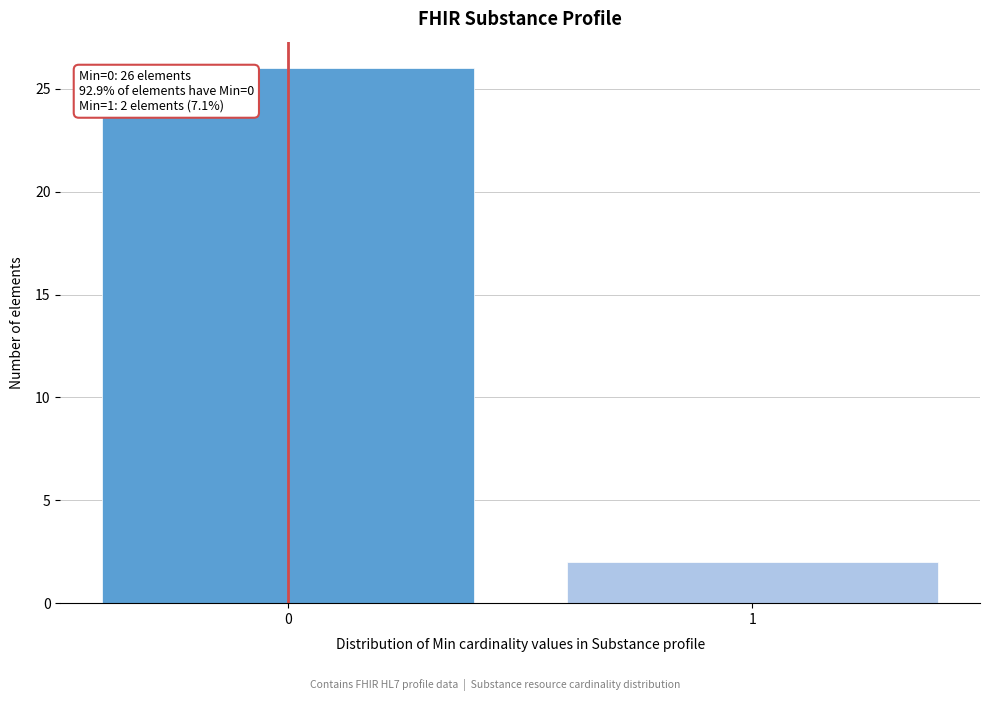

Reading left to right, list all the values displayed in this chart.

26	2